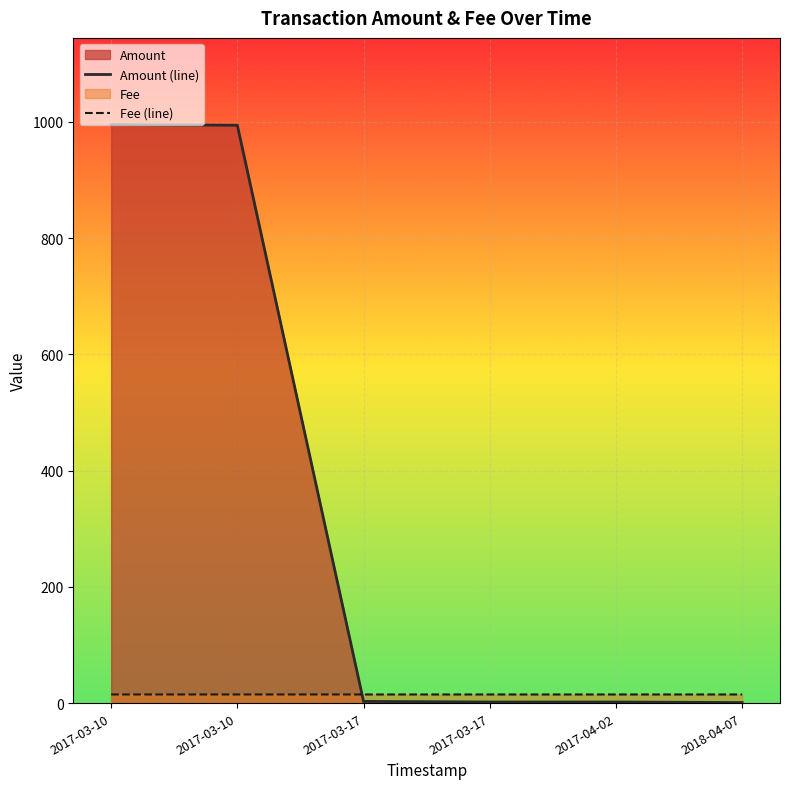

Reading left to right, extract all data points from this chart.

Amount (line): 995.0	994.0	3.0	2.0	2.0	1.0
Fee (line): 14.9	14.9	14.9	14.9	14.9	14.9